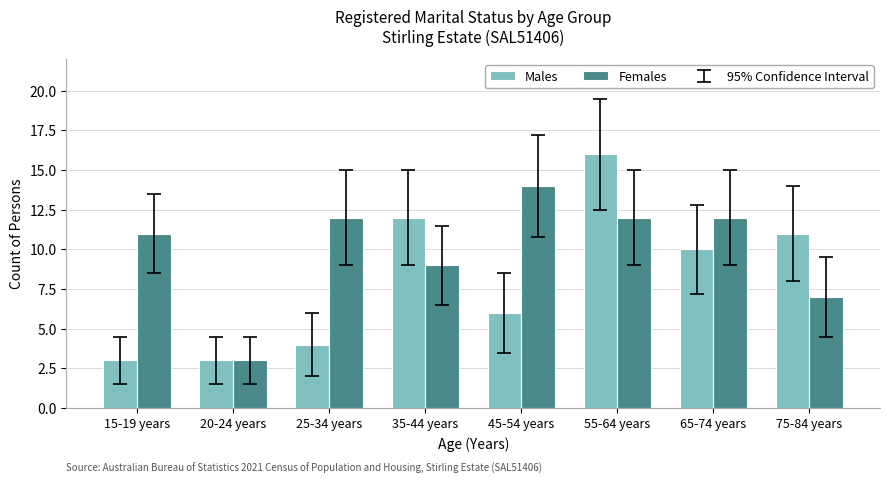

Count the number of categories in the chart.

8